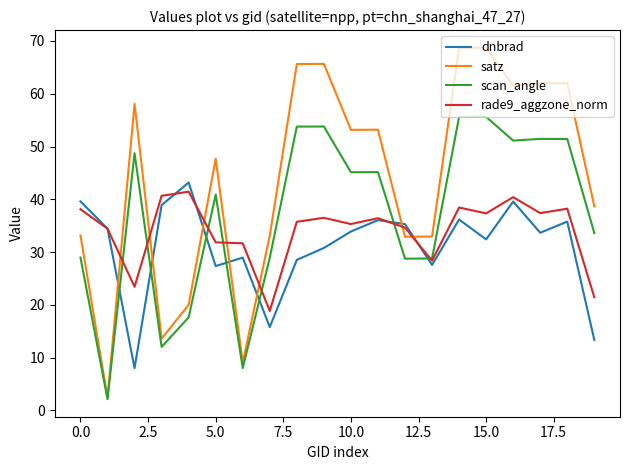

List the series in order of their overall mean, highest first.

satz, scan_angle, rade9_aggzone_norm, dnbrad